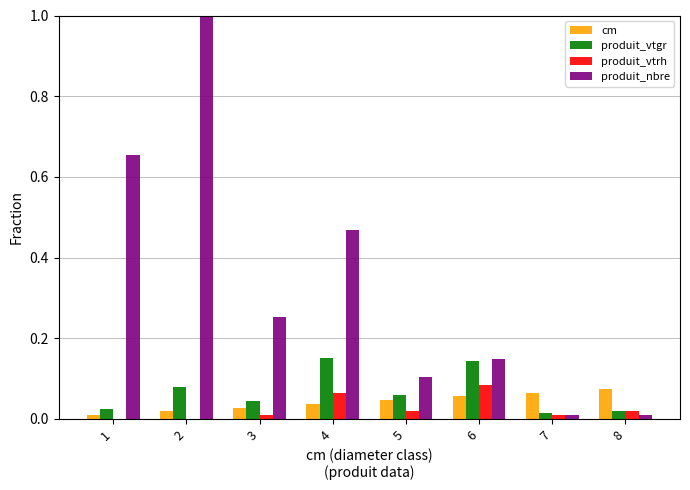

Is the value of produit_vtgr at 2 greater than the value of produit_nbre at 6?

No